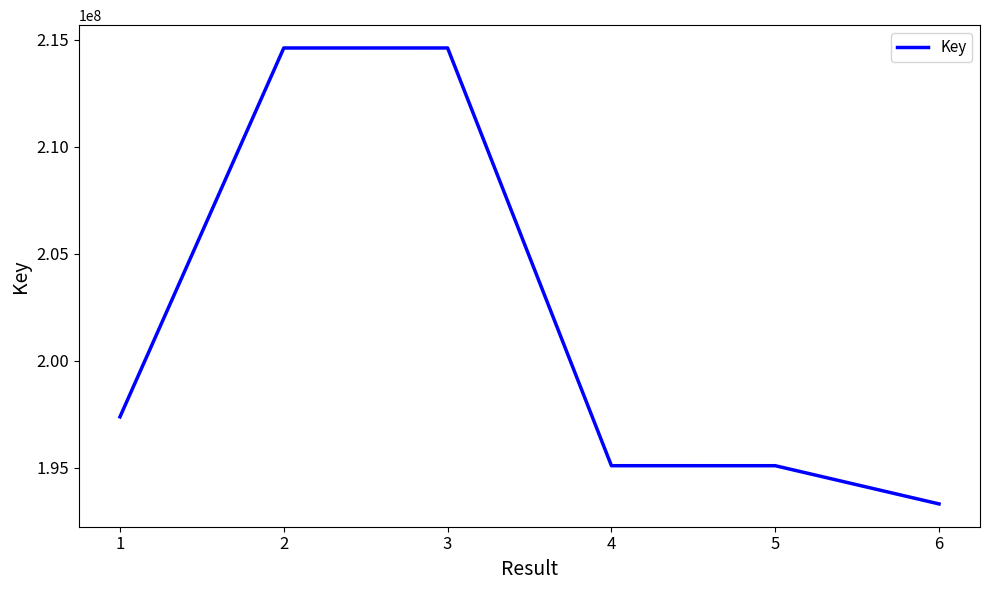

True or false: the data shows 197387175 at 1.

True